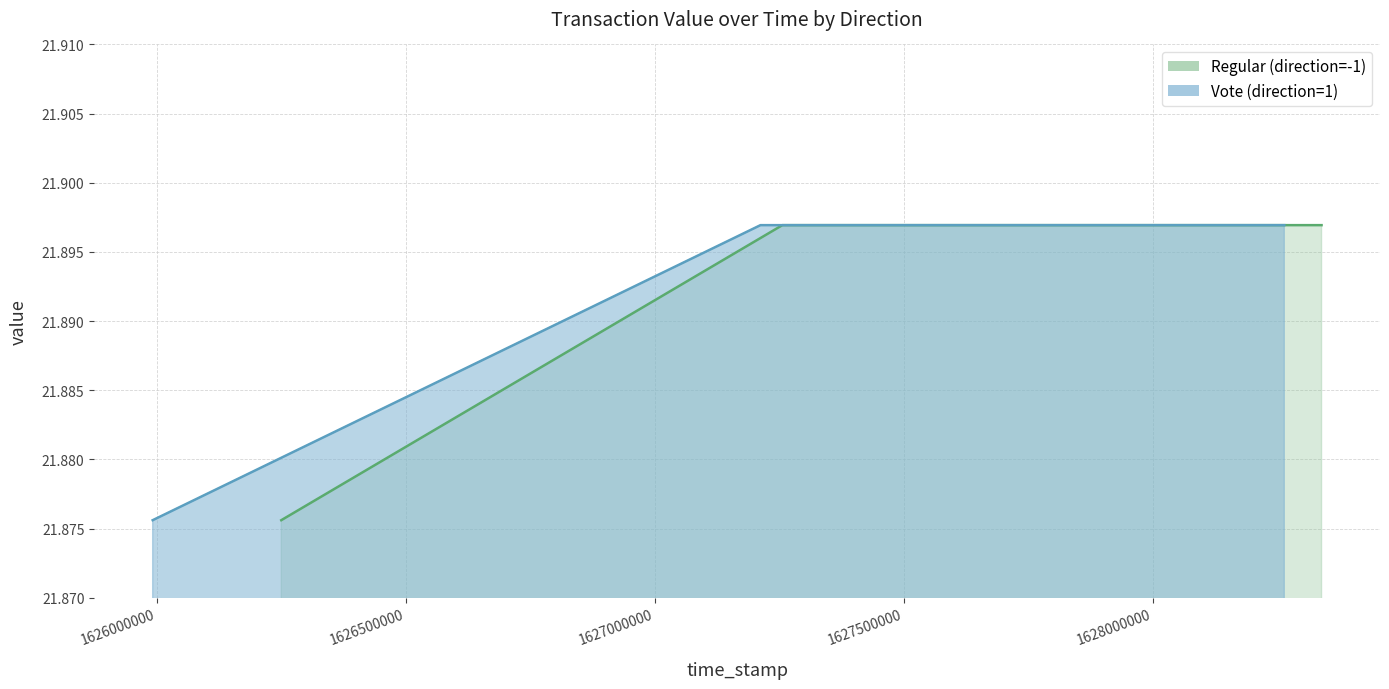

What is the value of the Regular (direction=-1) point at the 3rd from the left?

21.9